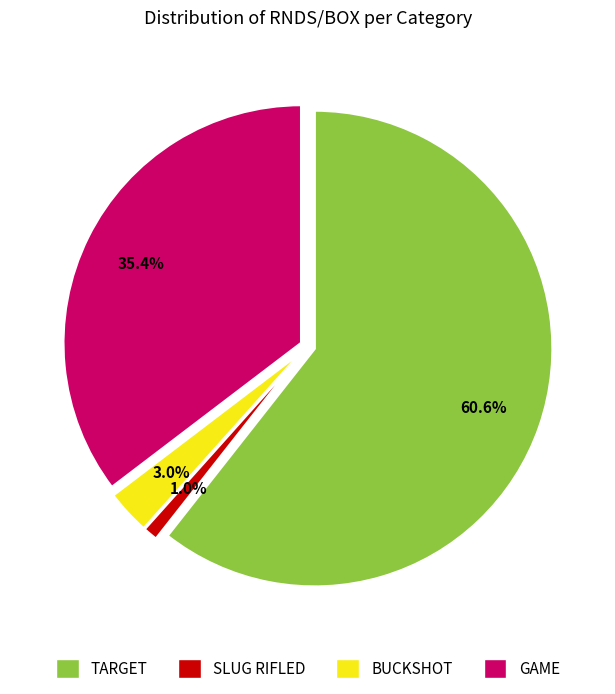

Which category has the biggest portion of the pie?

TARGET